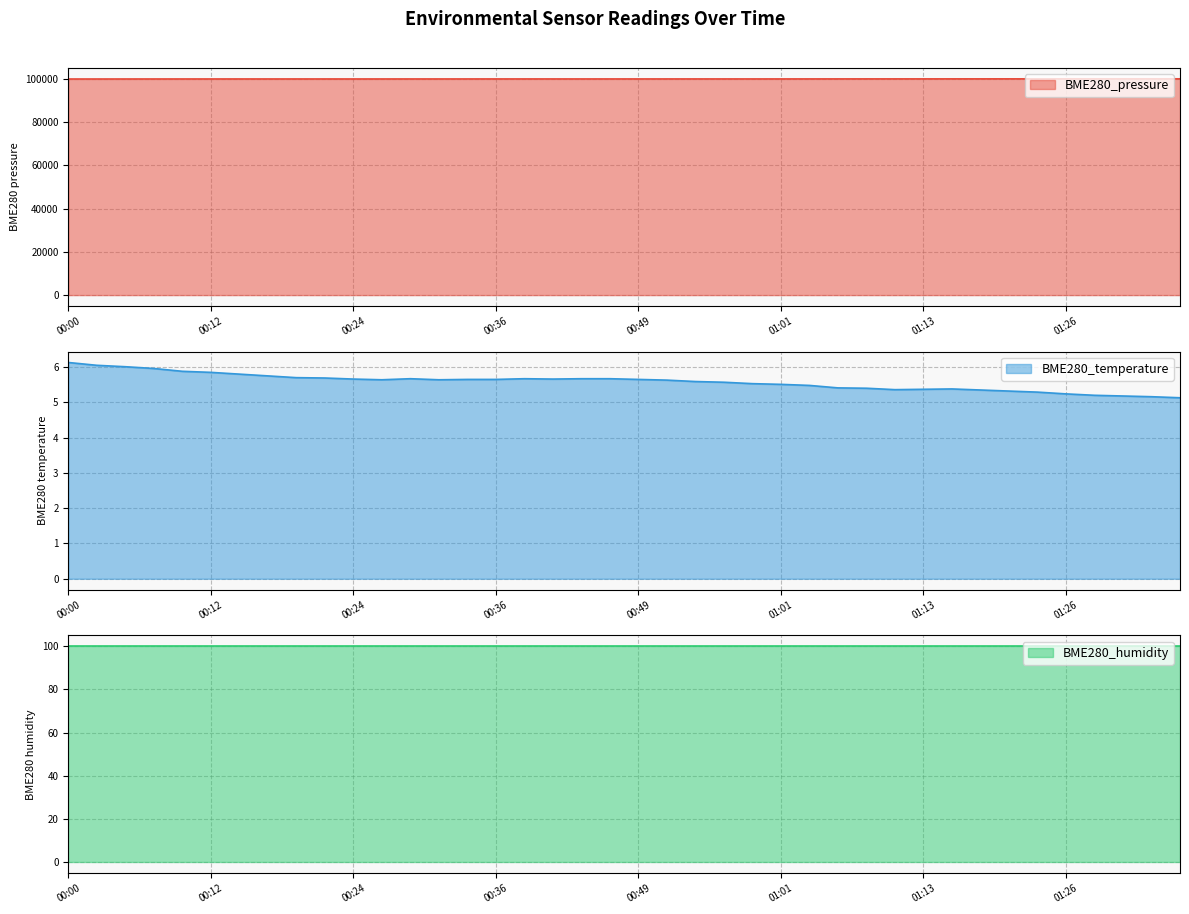

True or false: BME280_pressure and BME280_temperature intersect in this chart.

False